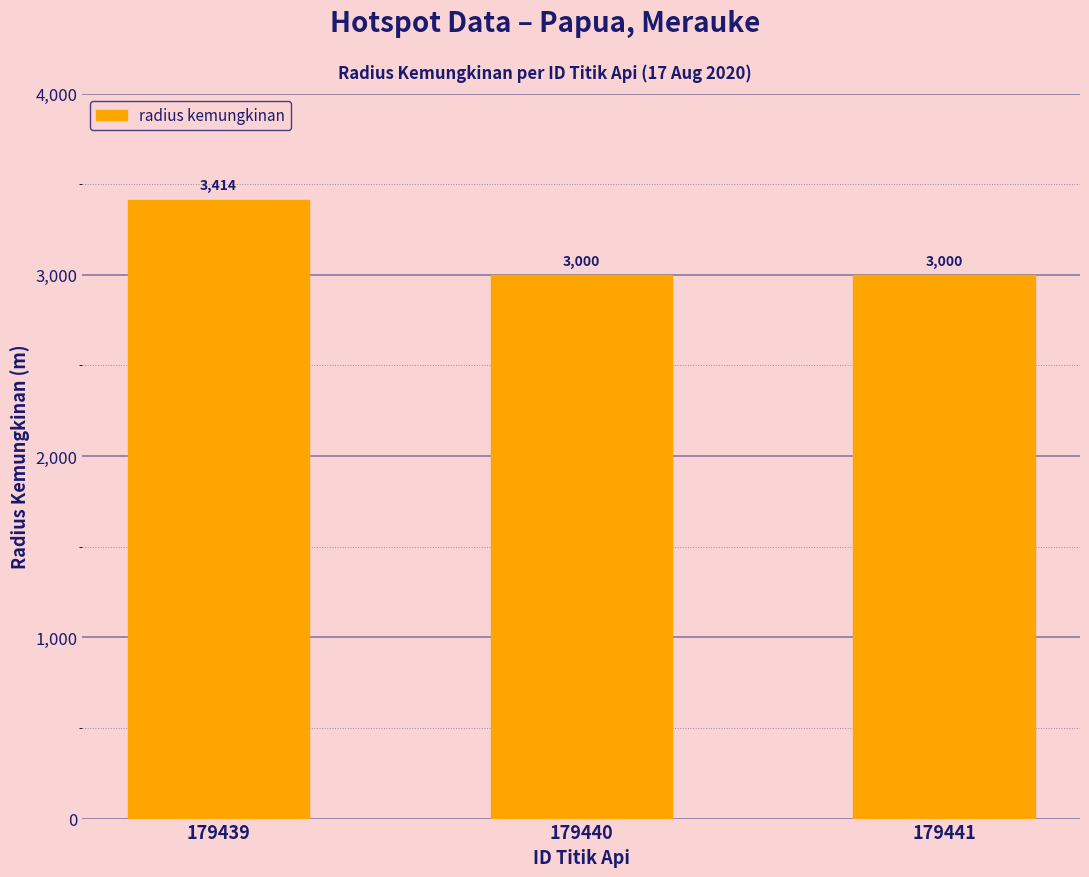

What is the ratio of the value at 179441 to the value at 179439?

0.9